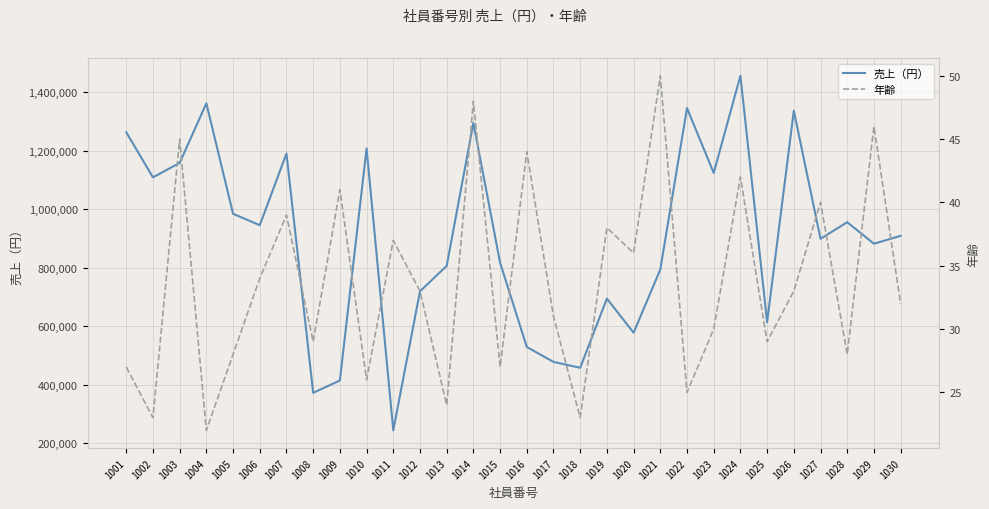

Where does the 年齢 series first go above 33?

1003